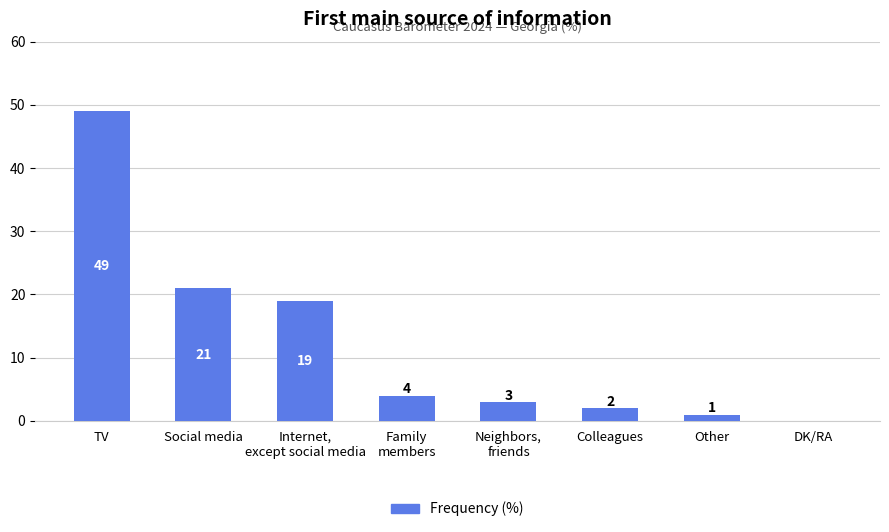

Reading right to left, what are all the values shown in this chart?

DK/RA=0	Other=1	Colleagues=2	Neighbors,
friends=3	Family
members=4	Internet,
except social media=19	Social media=21	TV=49